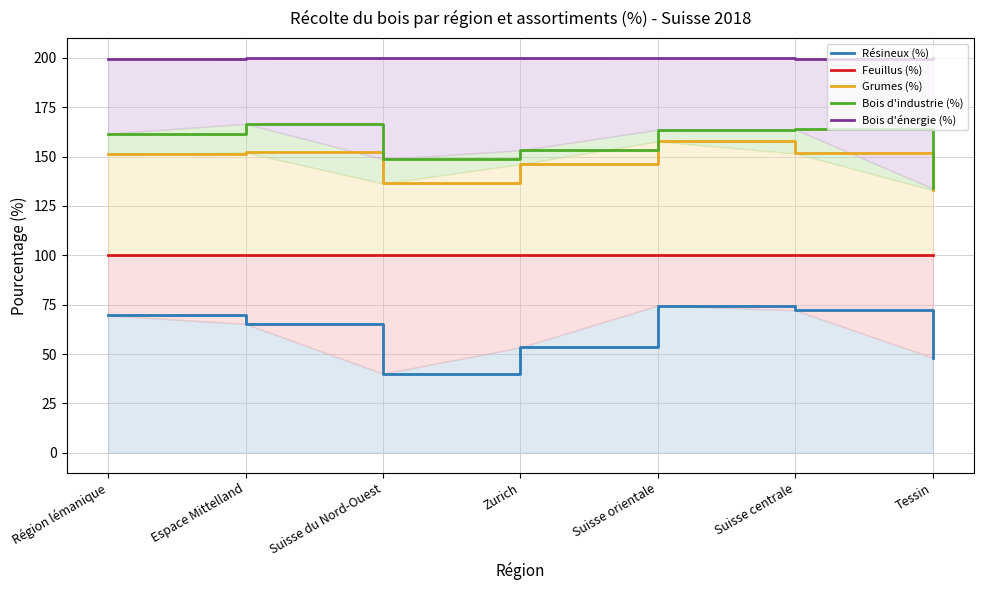

True or false: Bois d'énergie (%) and Grumes (%) intersect in this chart.

False